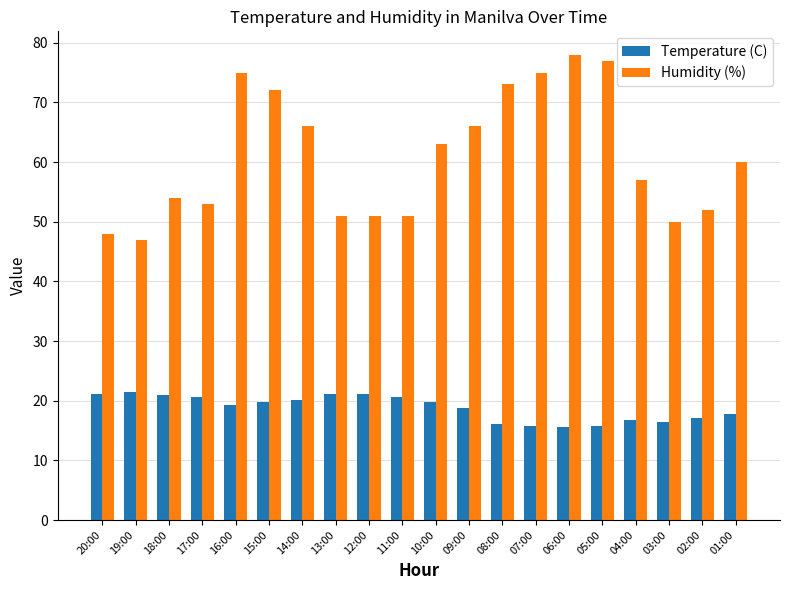

At 11:00, list the series in order from largest to smallest.

Humidity (%), Temperature (C)